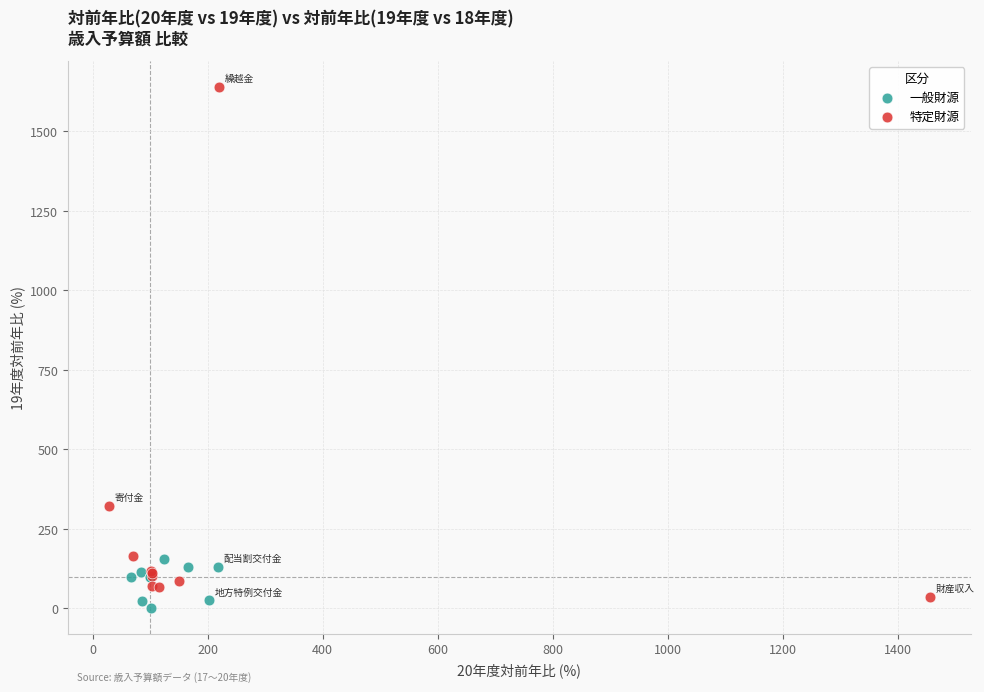

Which series reaches the maximum Y coordinate?

特定財源